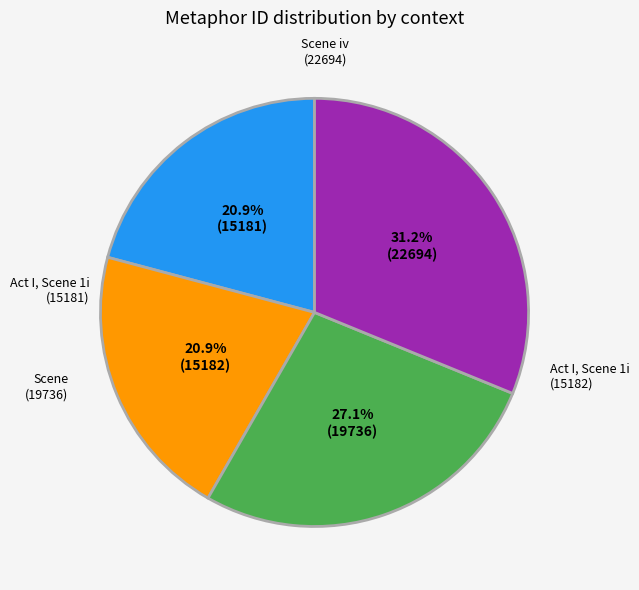

What is the change in value from Act I, Scene 1i (15181) to Scene (19736)?

+4555